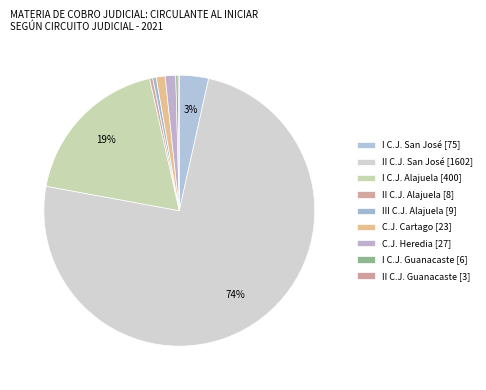

How many segments does this pie chart have?

9